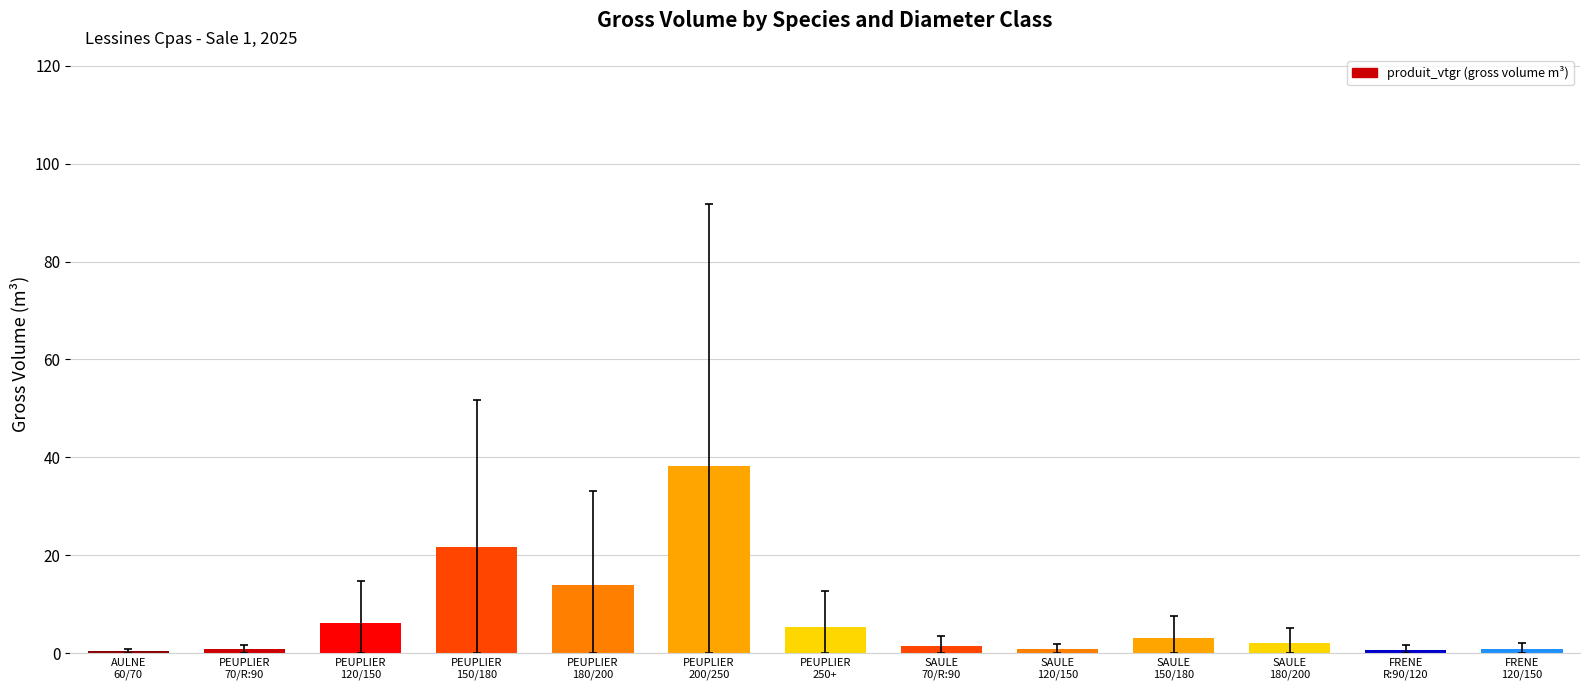

True or false: the data shows 3.2 at SAULE
150/180.

True